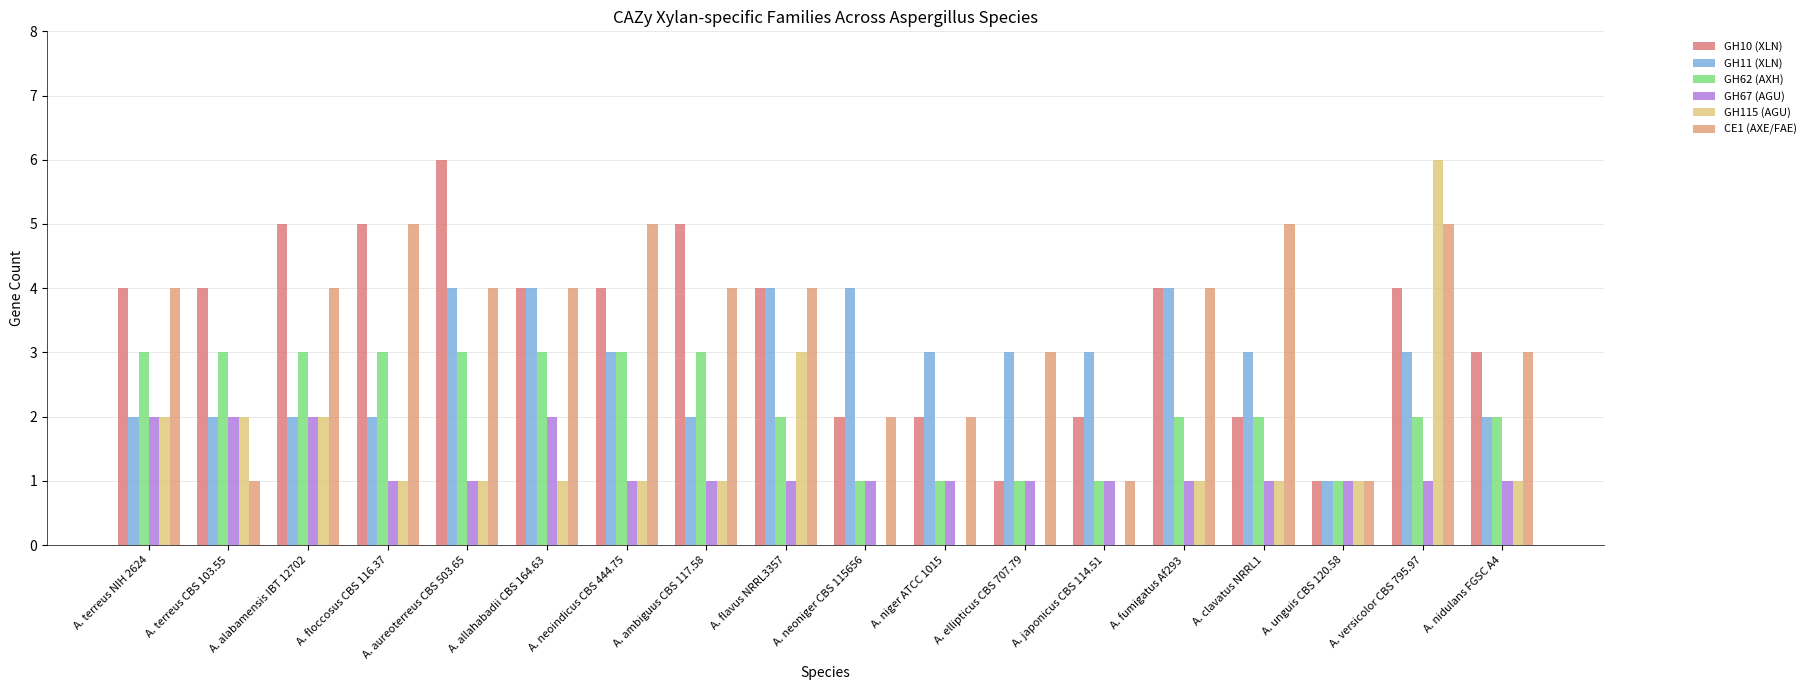

Which series has the widest spread of values?

GH115 (AGU)